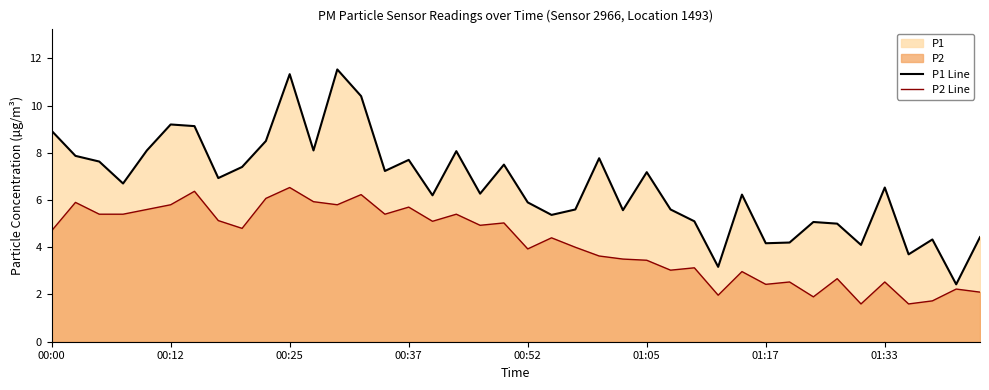

What is the total value across all series at 00:52?

9.8